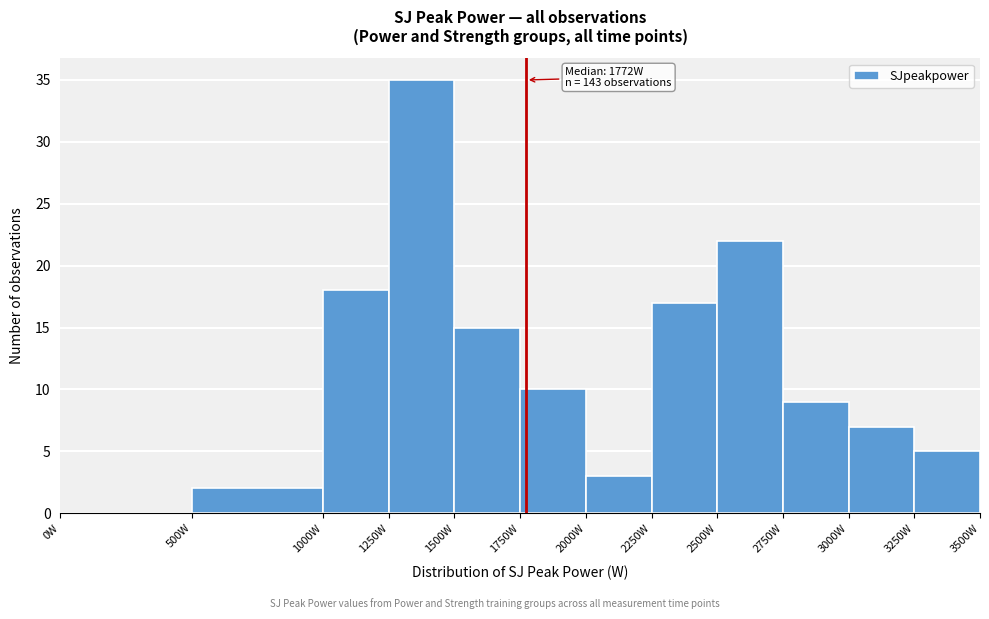

Over which range of the x-axis is the bar tallest?

1250 to 1500